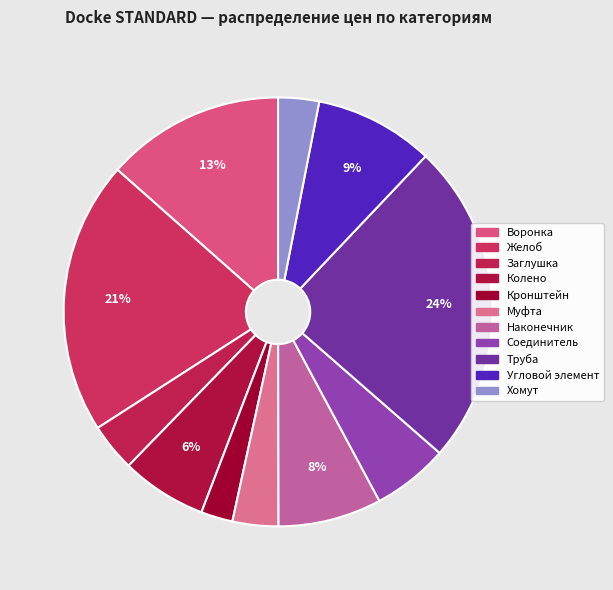

To the nearest percent, what portion does Муфта represent?

3%